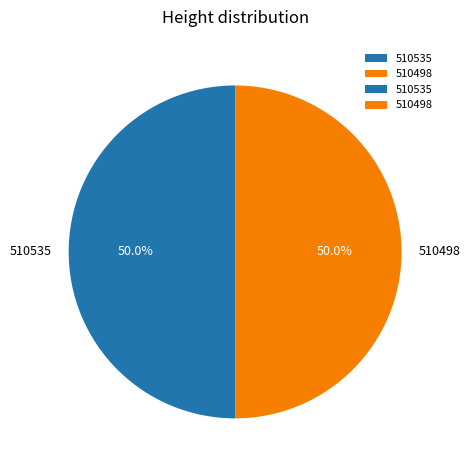

What percentage is the 510535 slice, to the nearest percent?

50%